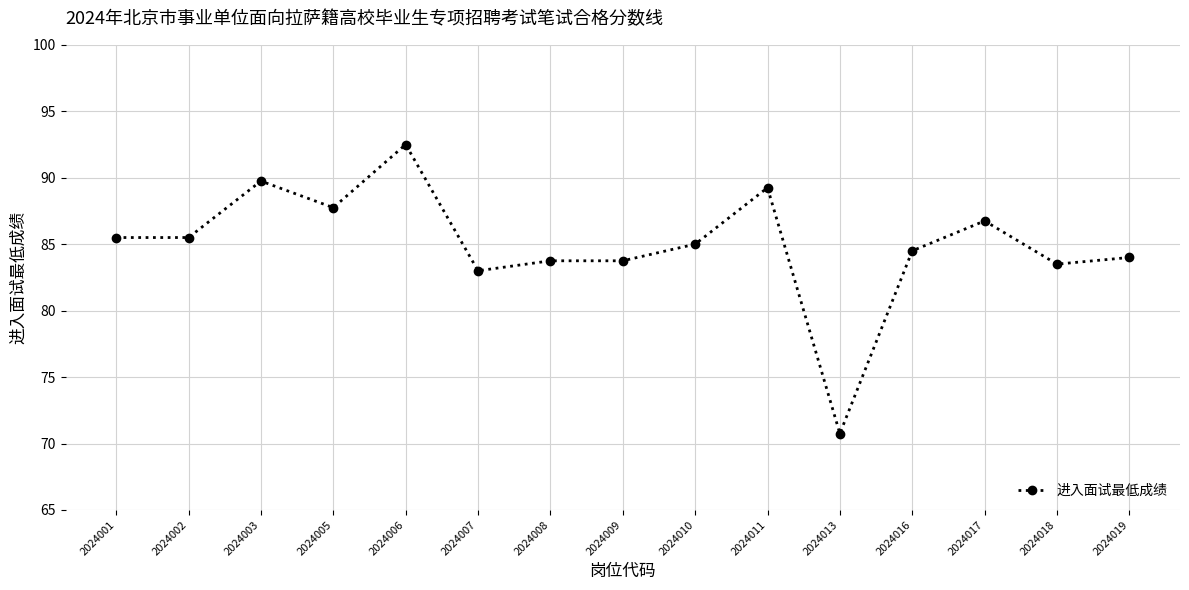

Where does the data first go above 85?

2024001